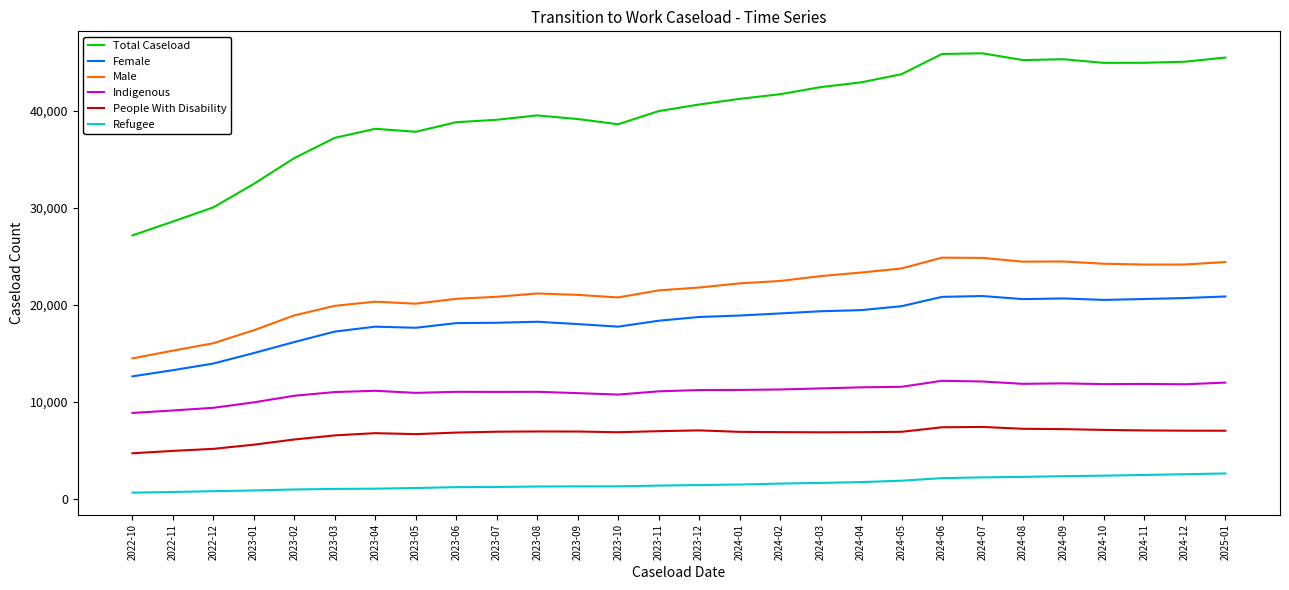

What is the sum of all Total Caseload values?

1116490